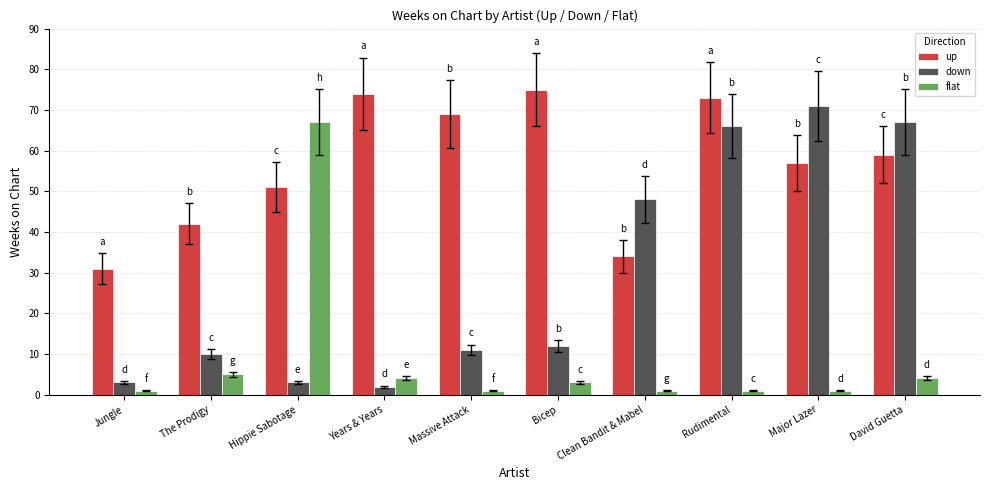

Read the up value at The Prodigy.

42